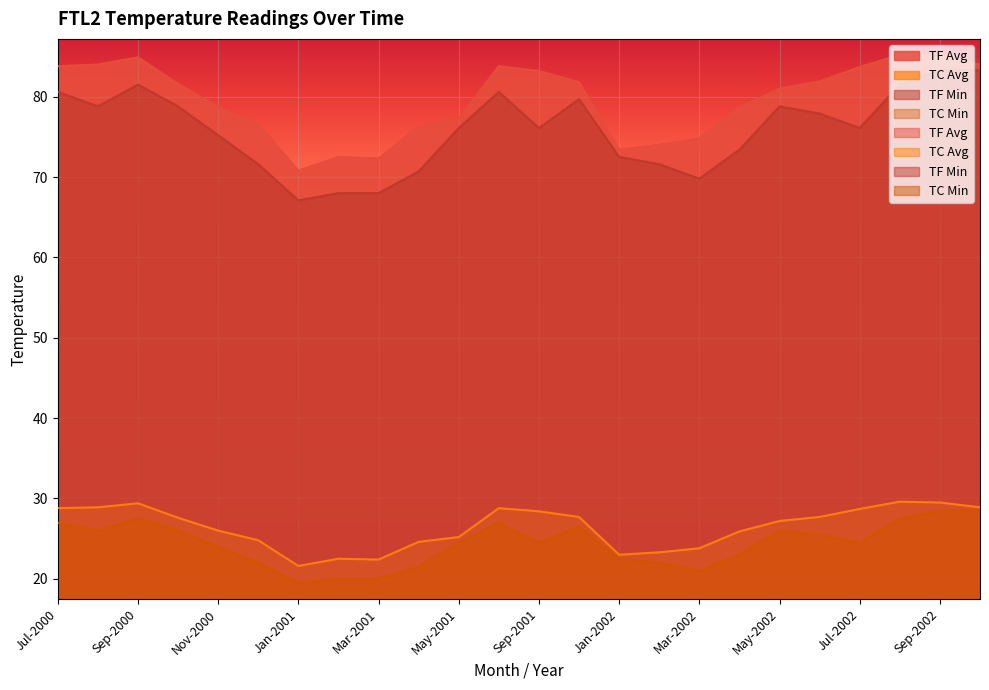

True or false: TC Avg has a value of 38.9 at Aug-2002.

False